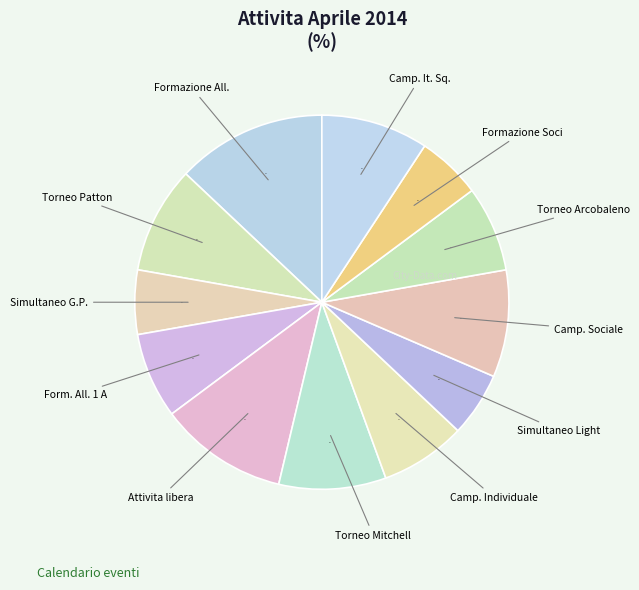

Is there a majority slice in this chart?

No